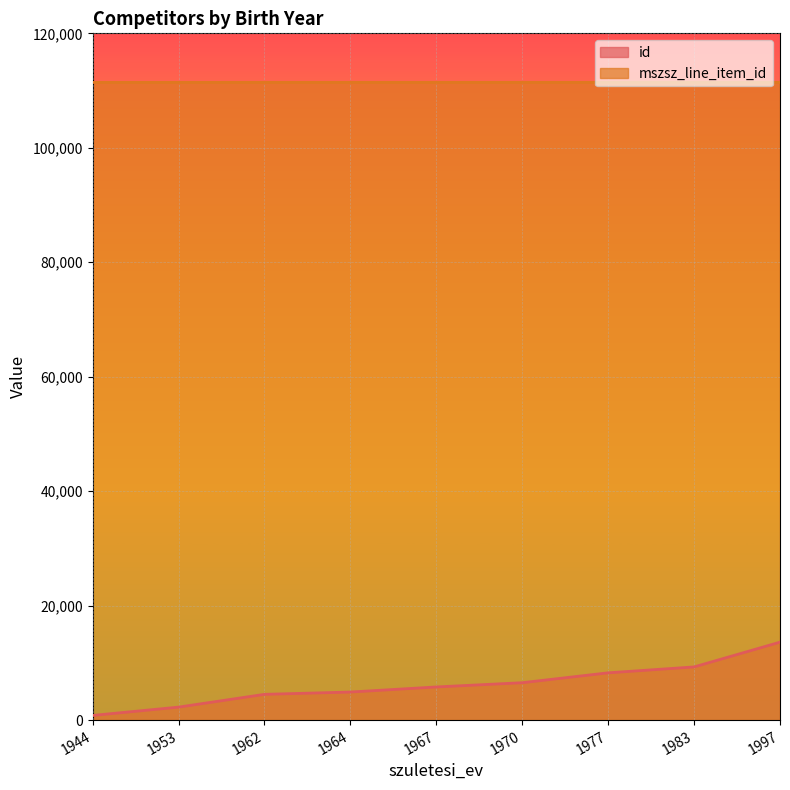

Which series has the largest range (max minus min)?

id